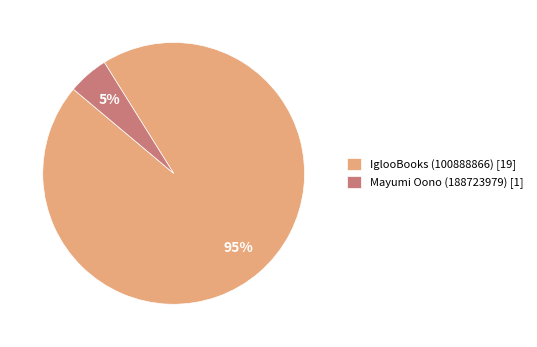

True or false: Mayumi Oono (188723979) accounts for 5% of the total.

True